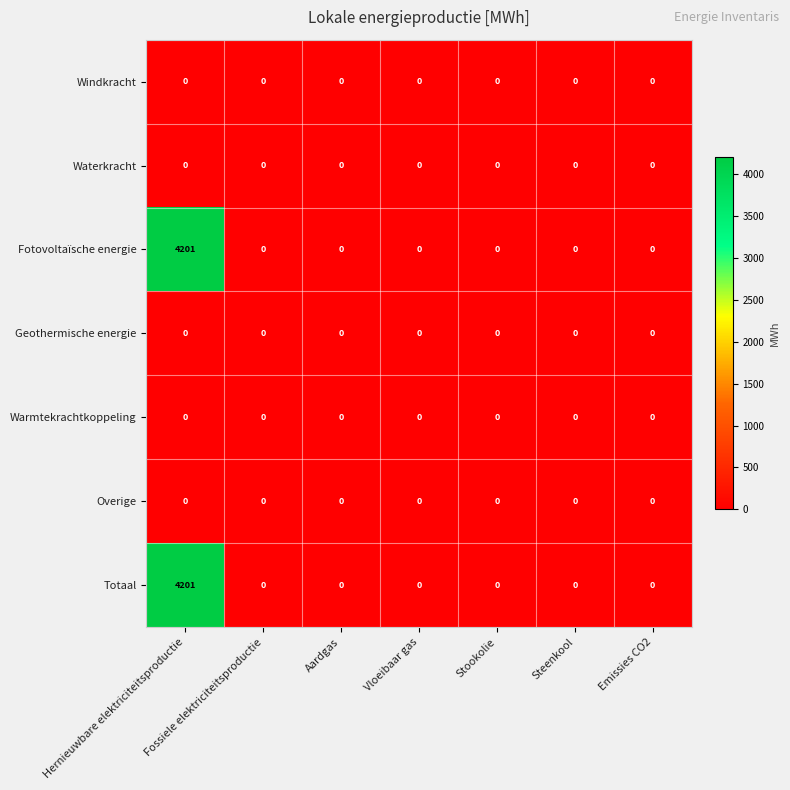

The value of Fotovoltaïsche energie at Fossiele elektriciteitsproductie is 0. True or false?

True